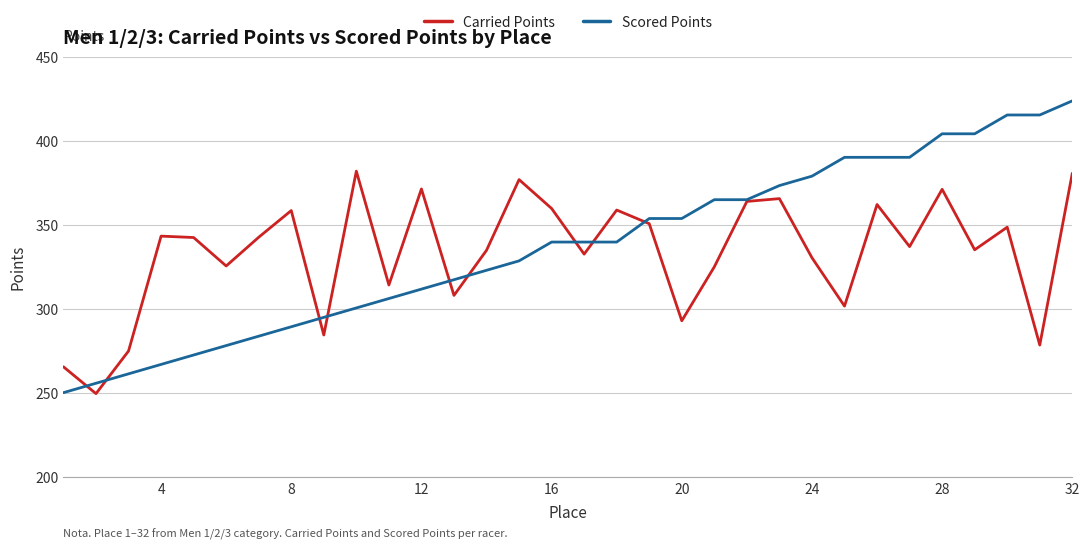

What is the greatest value displayed?

424.0